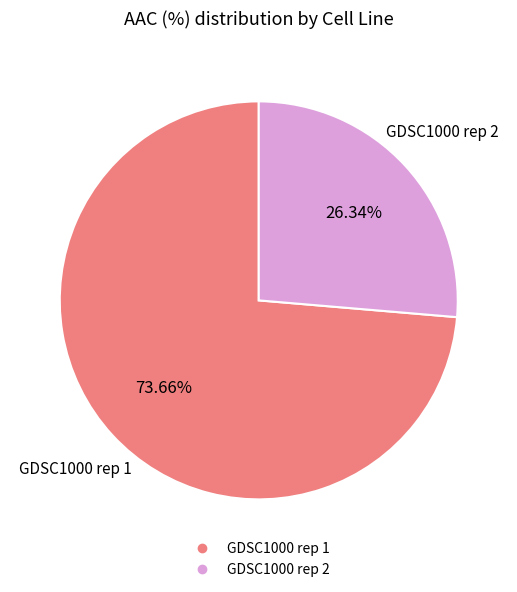

Is there any slice that represents more than half of the pie?

Yes